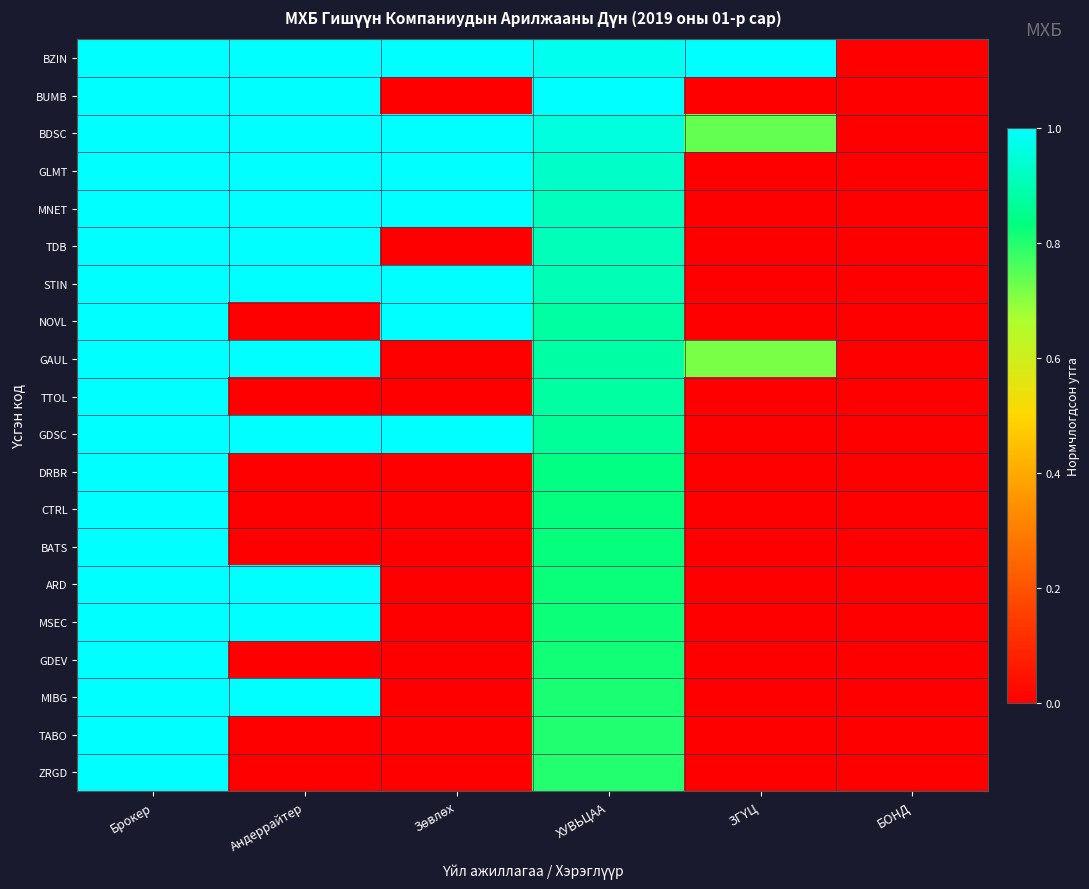

Reading right to left, what are all the values shown in this chart?

BZIN: БОНД=0.0	ЗГҮЦ=1.0	ХУВЬЦАА=1.0	Зөвлөх=1.0	Андеррайтер=1.0	Брокер=1.0
BUMB: БОНД=0.0	ЗГҮЦ=0.0	ХУВЬЦАА=1.0	Зөвлөх=0.0	Андеррайтер=1.0	Брокер=1.0
BDSC: БОНД=0.0	ЗГҮЦ=0.7	ХУВЬЦАА=1.0	Зөвлөх=1.0	Андеррайтер=1.0	Брокер=1.0
GLMT: БОНД=0.0	ЗГҮЦ=0.0	ХУВЬЦАА=0.9	Зөвлөх=1.0	Андеррайтер=1.0	Брокер=1.0
MNET: БОНД=0.0	ЗГҮЦ=0.0	ХУВЬЦАА=0.9	Зөвлөх=1.0	Андеррайтер=1.0	Брокер=1.0
TDB: БОНД=0.0	ЗГҮЦ=0.0	ХУВЬЦАА=0.9	Зөвлөх=0.0	Андеррайтер=1.0	Брокер=1.0
STIN: БОНД=0.0	ЗГҮЦ=0.0	ХУВЬЦАА=0.9	Зөвлөх=1.0	Андеррайтер=1.0	Брокер=1.0
NOVL: БОНД=0.0	ЗГҮЦ=0.0	ХУВЬЦАА=0.9	Зөвлөх=1.0	Андеррайтер=0.0	Брокер=1.0
GAUL: БОНД=0.0	ЗГҮЦ=0.7	ХУВЬЦАА=0.9	Зөвлөх=0.0	Андеррайтер=1.0	Брокер=1.0
TTOL: БОНД=0.0	ЗГҮЦ=0.0	ХУВЬЦАА=0.9	Зөвлөх=0.0	Андеррайтер=0.0	Брокер=1.0
GDSC: БОНД=0.0	ЗГҮЦ=0.0	ХУВЬЦАА=0.9	Зөвлөх=1.0	Андеррайтер=1.0	Брокер=1.0
DRBR: БОНД=0.0	ЗГҮЦ=0.0	ХУВЬЦАА=0.8	Зөвлөх=0.0	Андеррайтер=0.0	Брокер=1.0
CTRL: БОНД=0.0	ЗГҮЦ=0.0	ХУВЬЦАА=0.8	Зөвлөх=0.0	Андеррайтер=0.0	Брокер=1.0
BATS: БОНД=0.0	ЗГҮЦ=0.0	ХУВЬЦАА=0.8	Зөвлөх=0.0	Андеррайтер=0.0	Брокер=1.0
ARD: БОНД=0.0	ЗГҮЦ=0.0	ХУВЬЦАА=0.8	Зөвлөх=0.0	Андеррайтер=1.0	Брокер=1.0
MSEC: БОНД=0.0	ЗГҮЦ=0.0	ХУВЬЦАА=0.8	Зөвлөх=0.0	Андеррайтер=1.0	Брокер=1.0
GDEV: БОНД=0.0	ЗГҮЦ=0.0	ХУВЬЦАА=0.8	Зөвлөх=0.0	Андеррайтер=0.0	Брокер=1.0
MIBG: БОНД=0.0	ЗГҮЦ=0.0	ХУВЬЦАА=0.8	Зөвлөх=0.0	Андеррайтер=1.0	Брокер=1.0
TABO: БОНД=0.0	ЗГҮЦ=0.0	ХУВЬЦАА=0.8	Зөвлөх=0.0	Андеррайтер=0.0	Брокер=1.0
ZRGD: БОНД=0.0	ЗГҮЦ=0.0	ХУВЬЦАА=0.8	Зөвлөх=0.0	Андеррайтер=0.0	Брокер=1.0